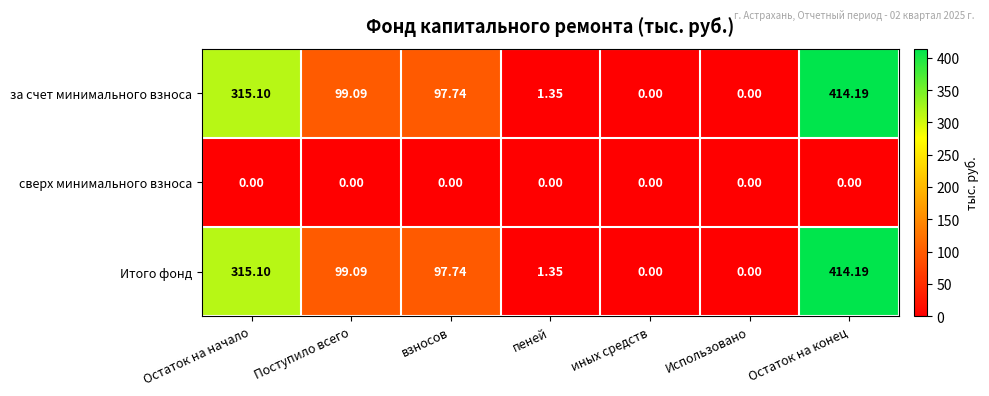

Which category has the highest value across all series?

Остаток на конец